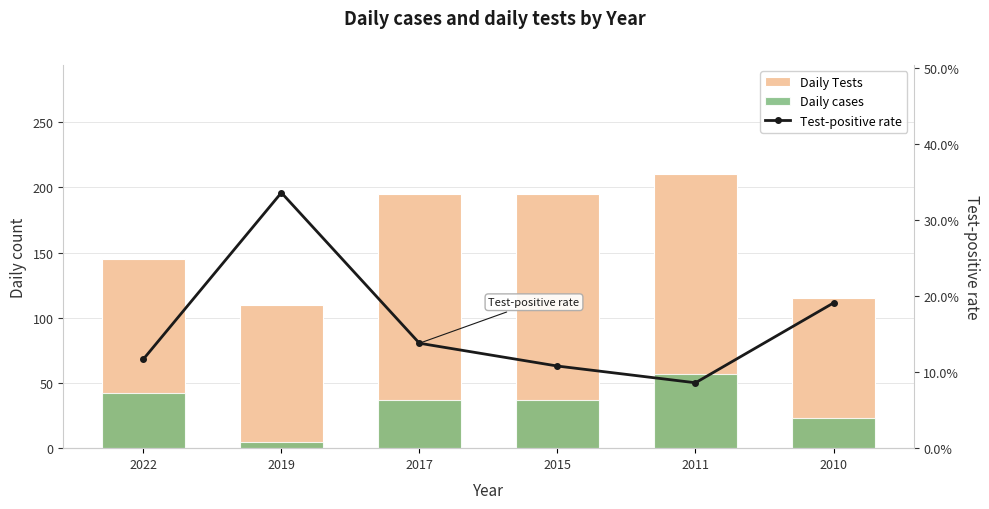

How many categories are shown in the chart?

6